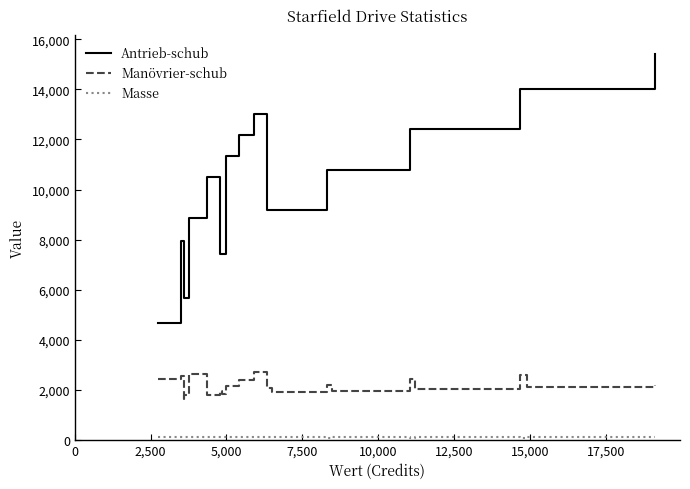

True or false: Masse and Antrieb-schub intersect in this chart.

False